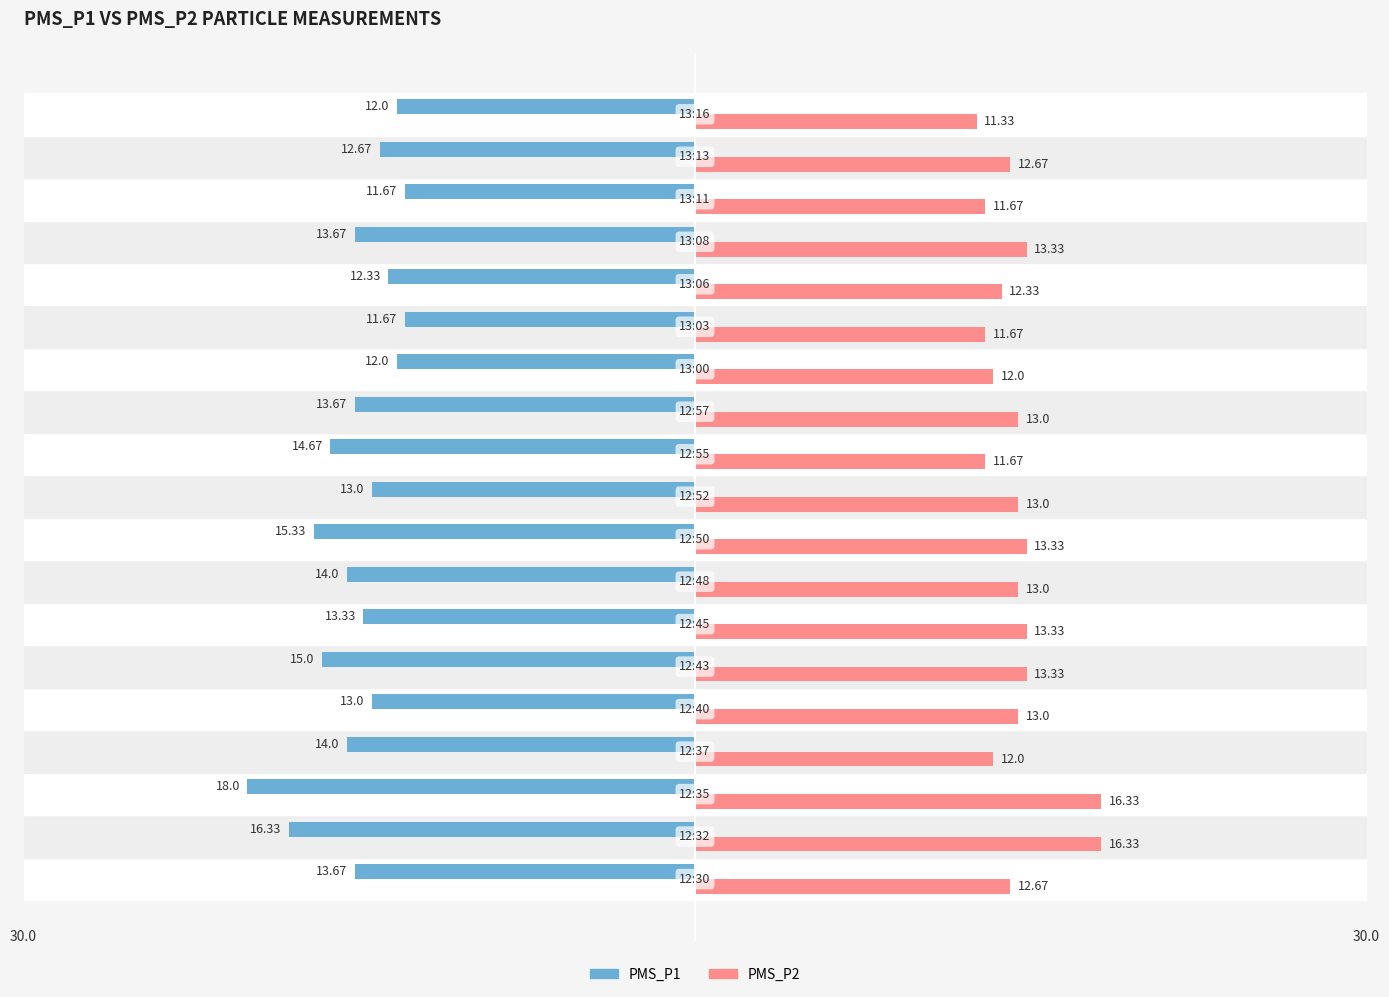

Rank the series by their maximum value, from highest to lowest.

PMS_P2, PMS_P1